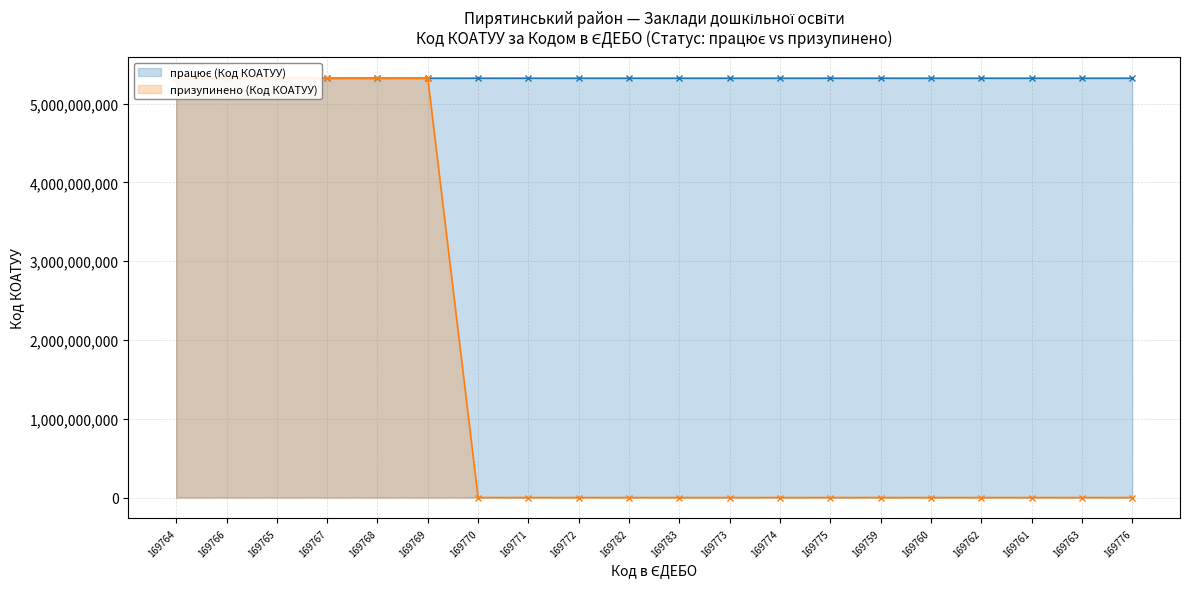

What value does the працює (Код КОАТУУ) series have at 169767, to the nearest 100?

5323881400